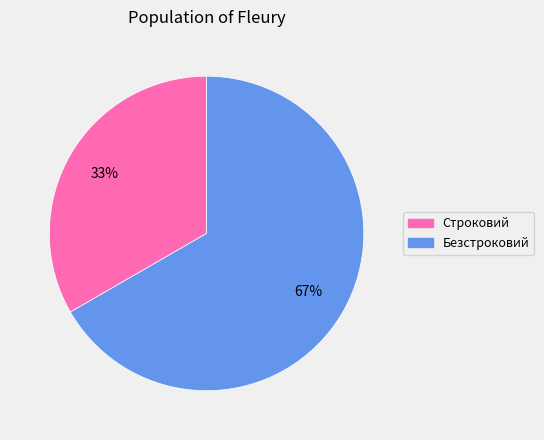

Which category has the smallest portion of the pie?

Строковий